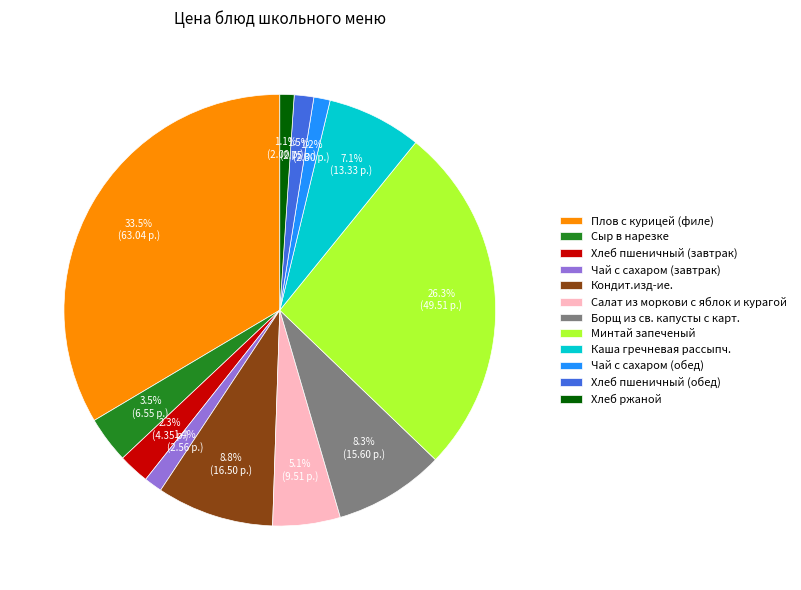

What percentage is the Каша гречневая рассыпч. slice, to the nearest percent?

7%